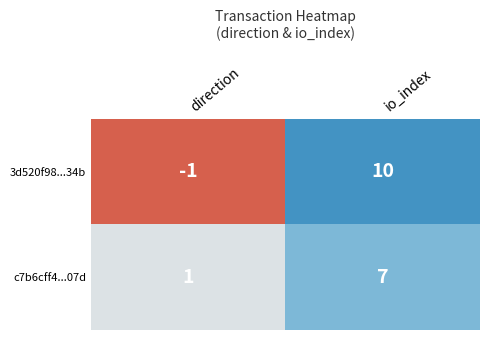

At which category does the chart reach its minimum across all series?

direction